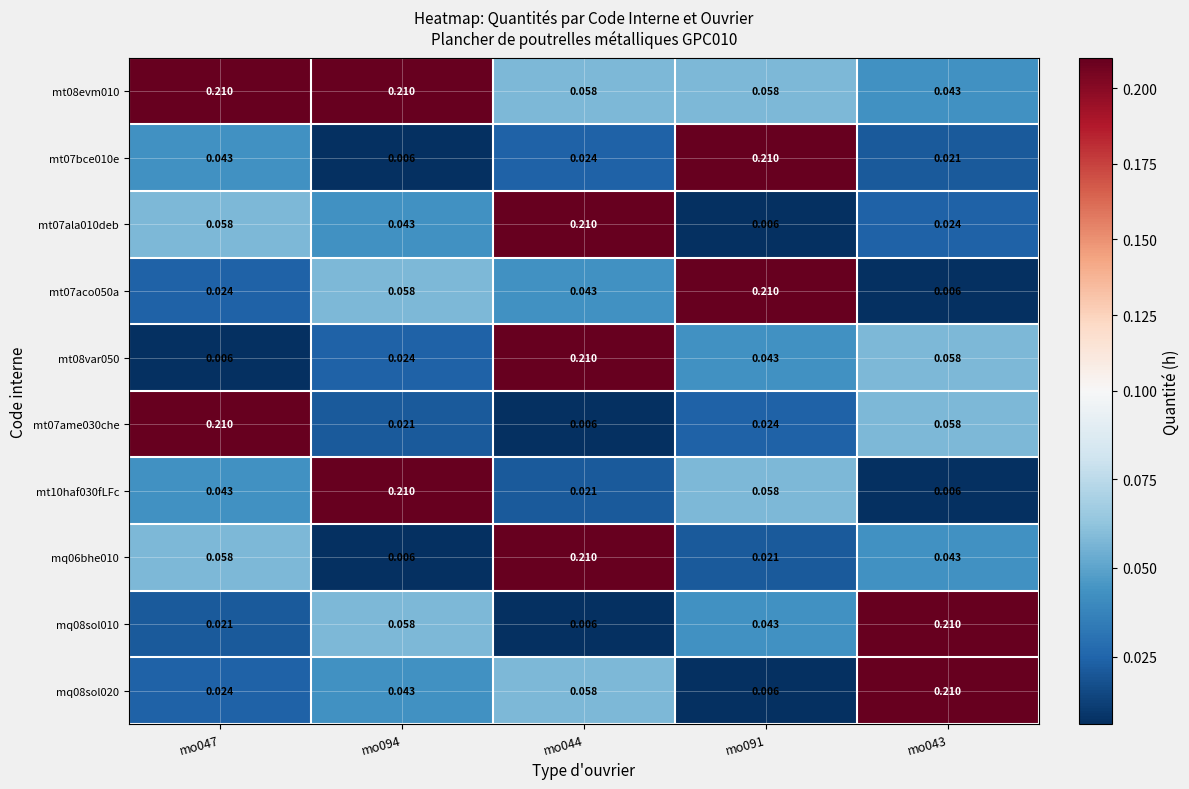

Between mo094 and mo091, which series saw the biggest shift?

mt07bce010e